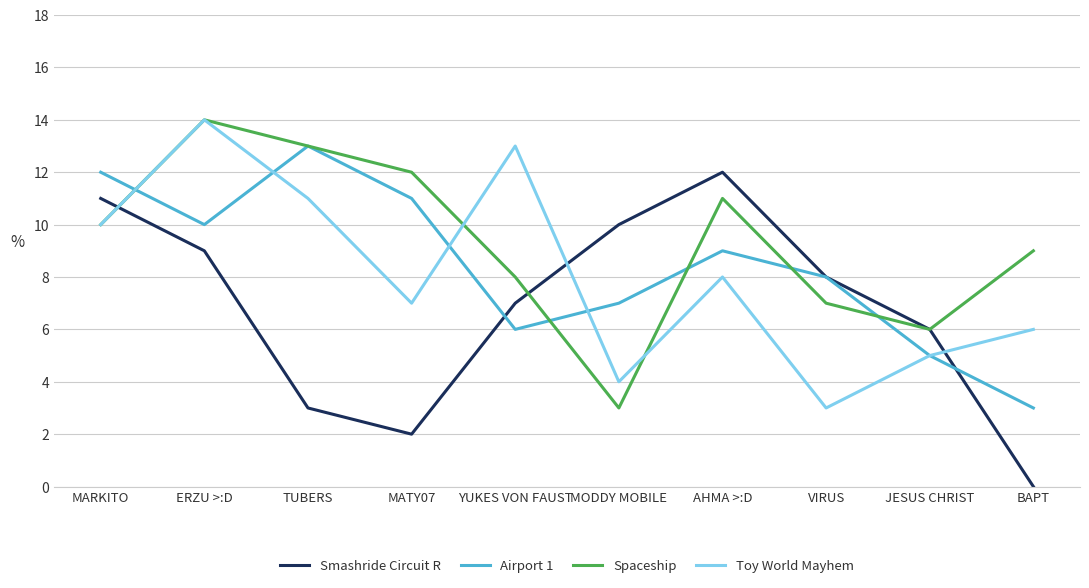

What position from the left is JESUS CHRIST?

9